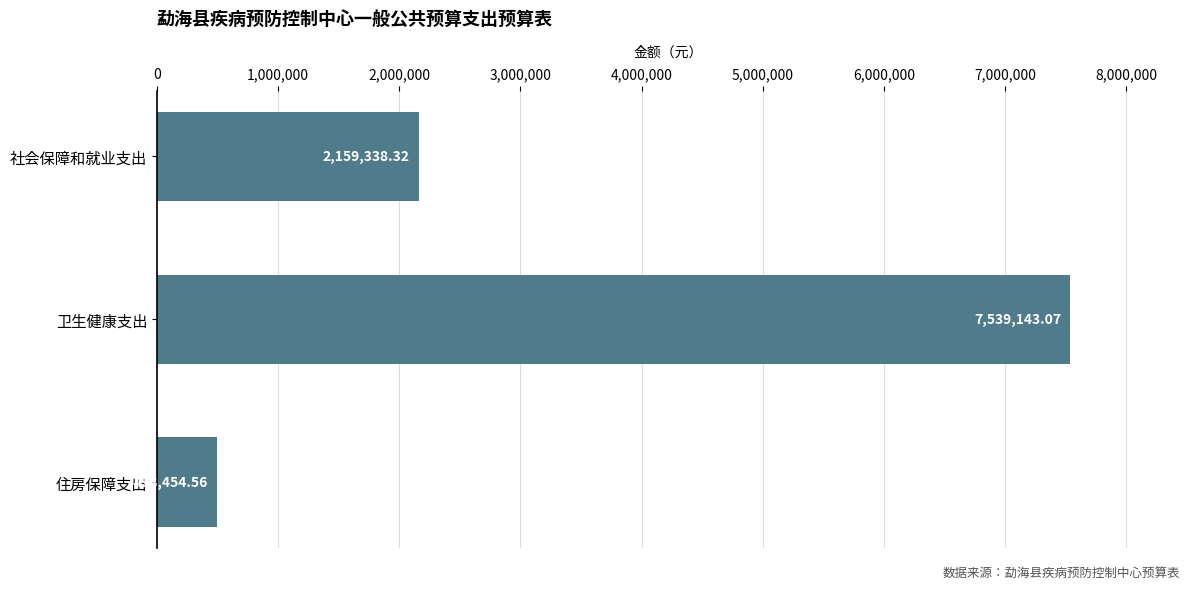

What is the difference between the maximum and minimum values?

7040688.5